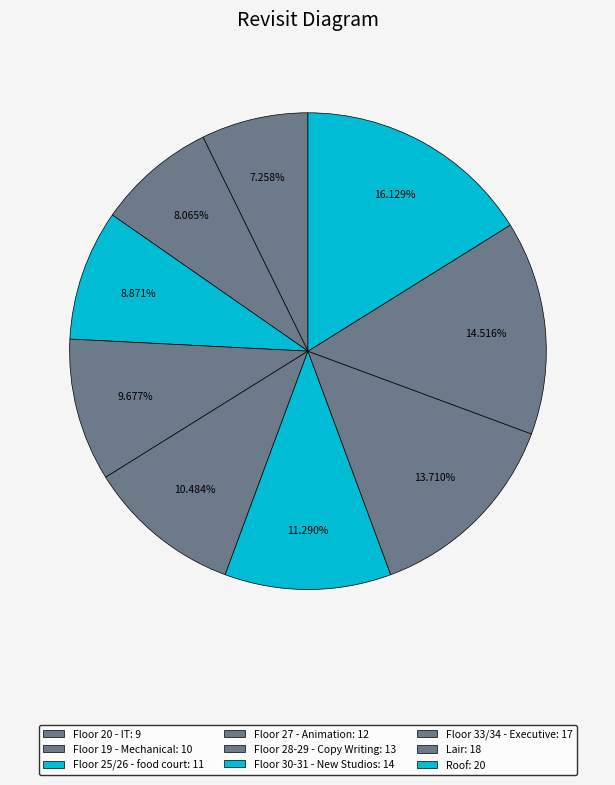

What is the change in value from Floor 20 - IT to Floor 28-29 - Copy Writing?

+4